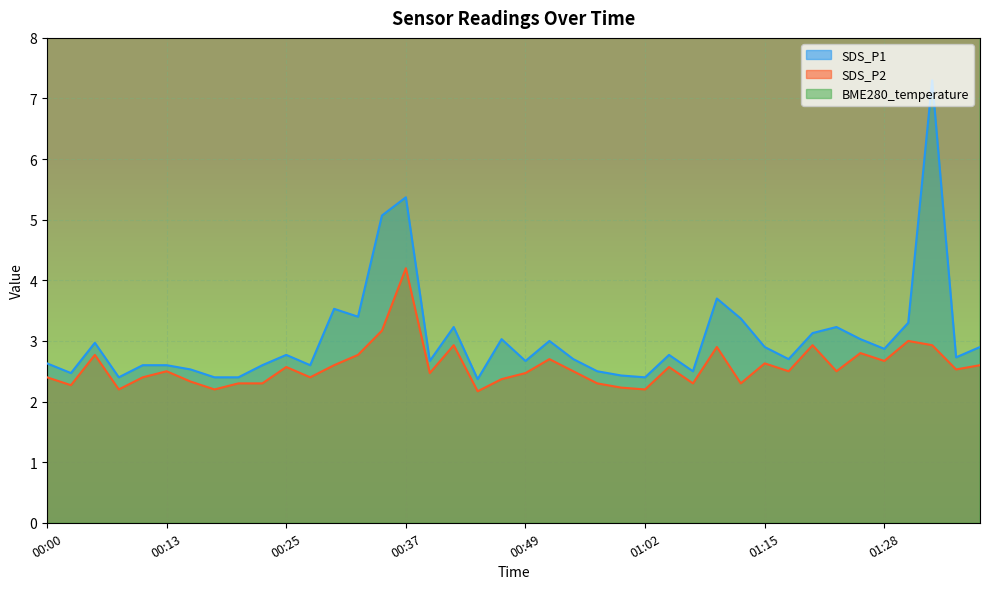

What position from the left is 01:31?

37